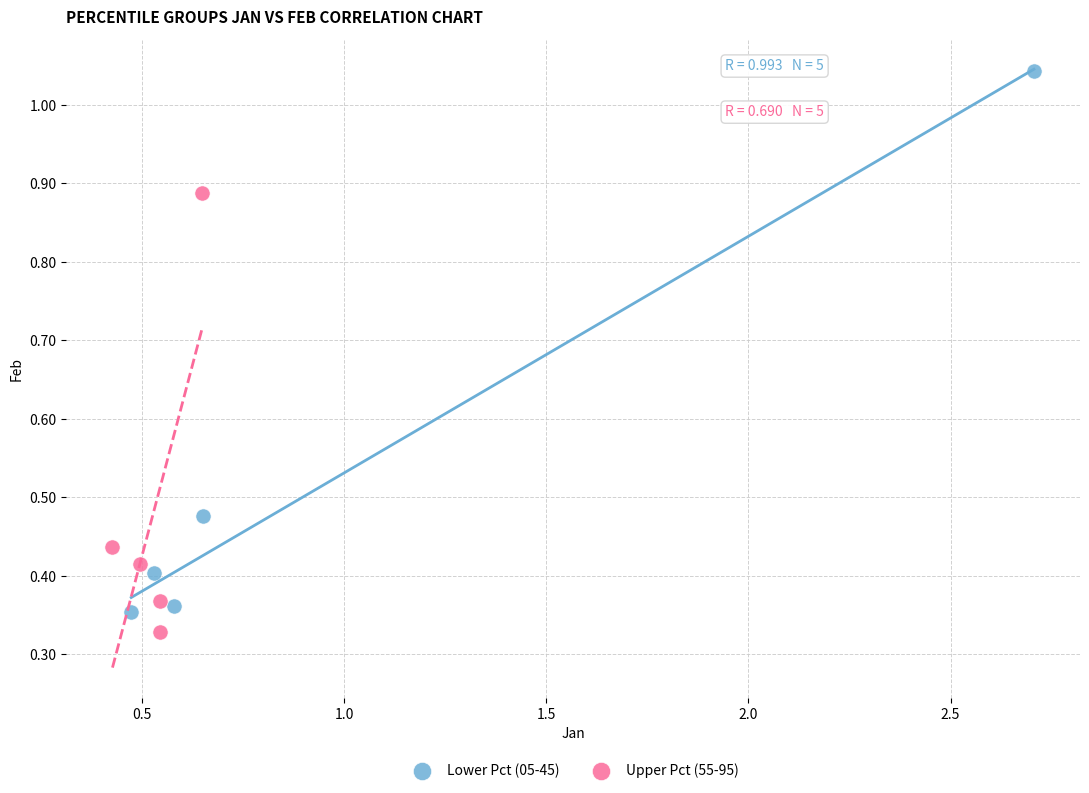

Which series reaches the minimum Y coordinate?

Upper Pct (55-95)